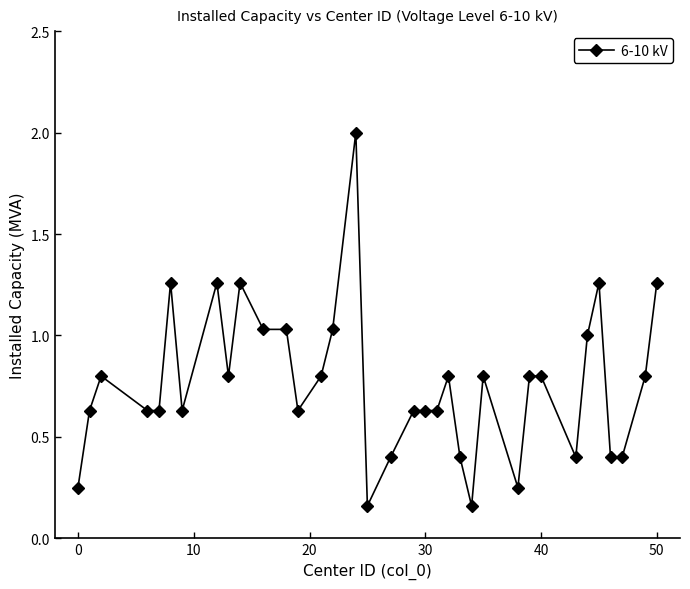

What is the difference between the maximum and minimum values?

1.8